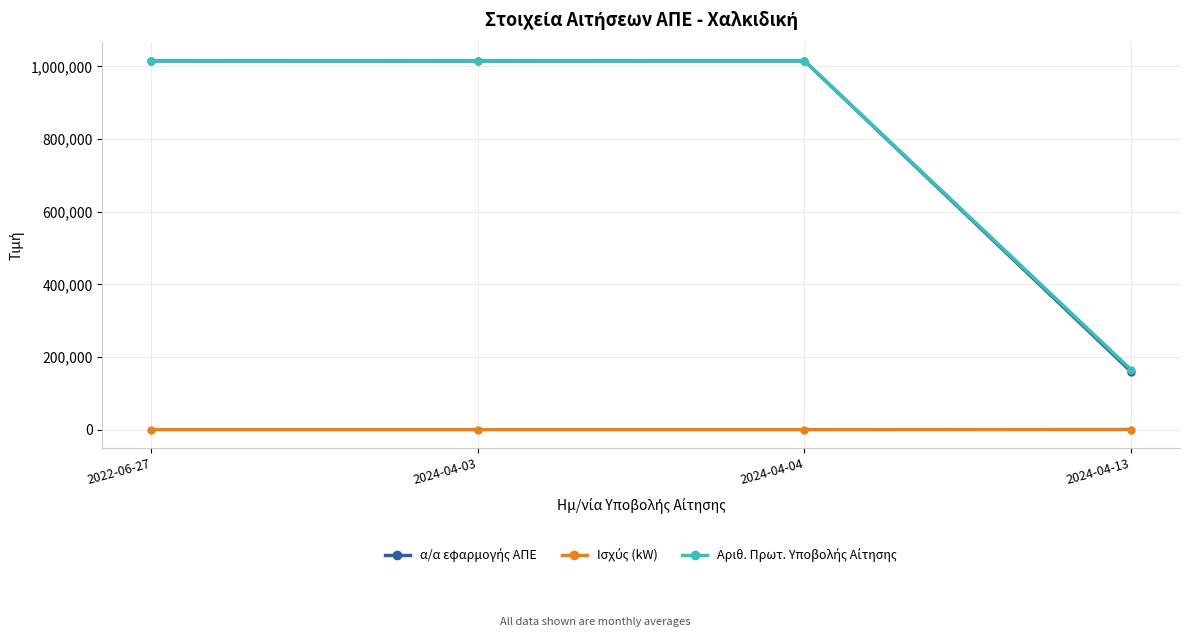

What is the label of the 2nd point from the left?

2024-04-03